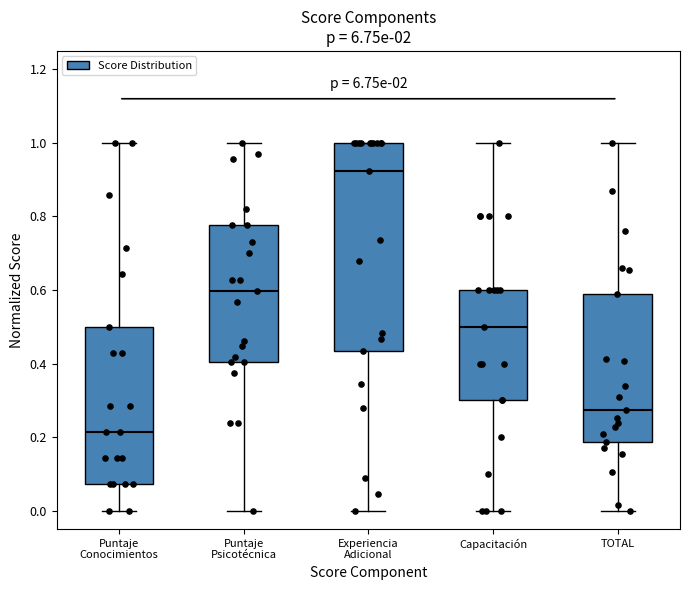

Comparing the boxes themselves (not the whiskers), which one is the tallest?

Experiencia Adicional